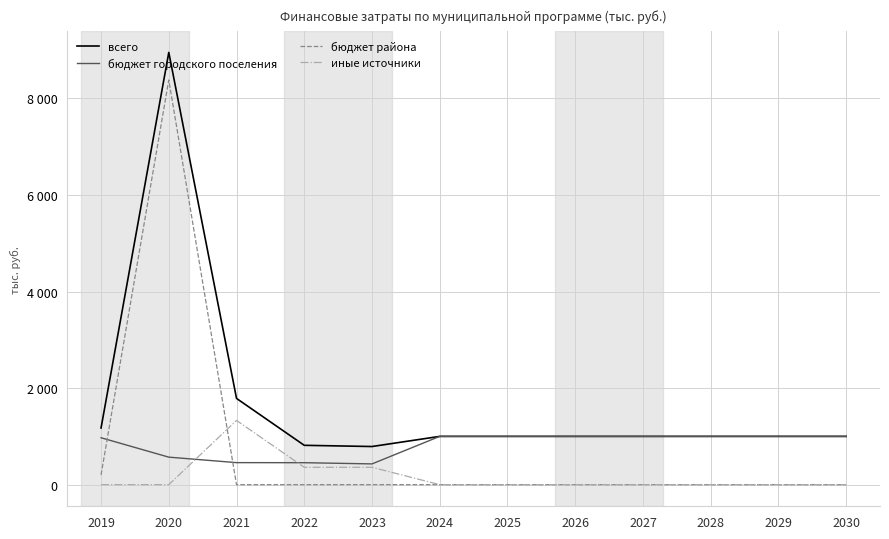

In всего, how many points are higher than both neighbors (excluding endpoints)?

1